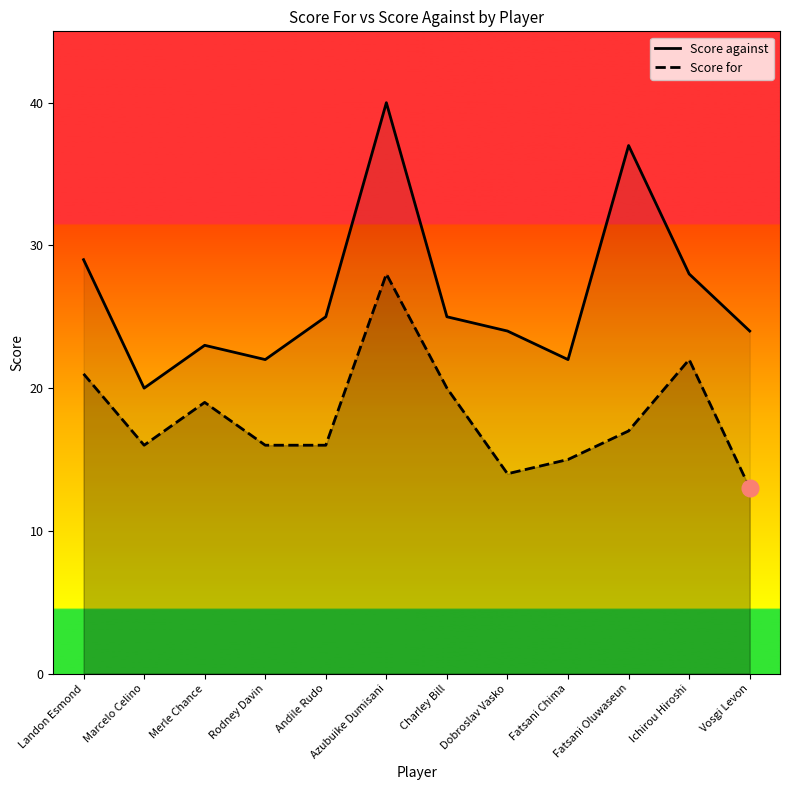

What is the minimum value shown in the chart?

13